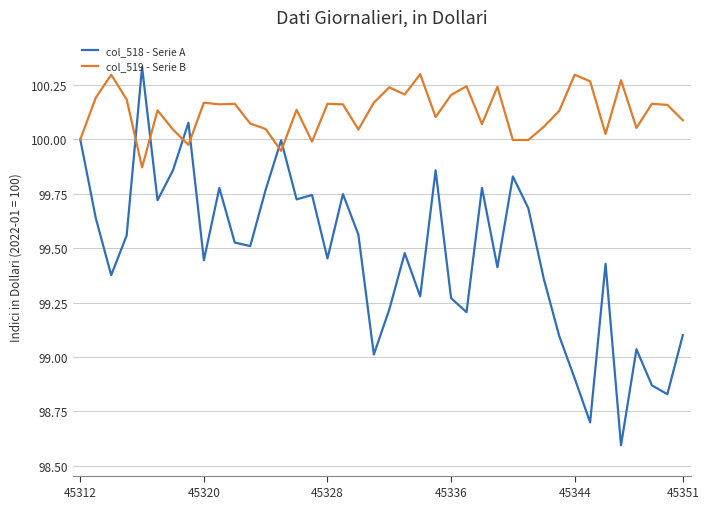

Rank the series by their average value, from highest to lowest.

col_519 - Serie B, col_518 - Serie A